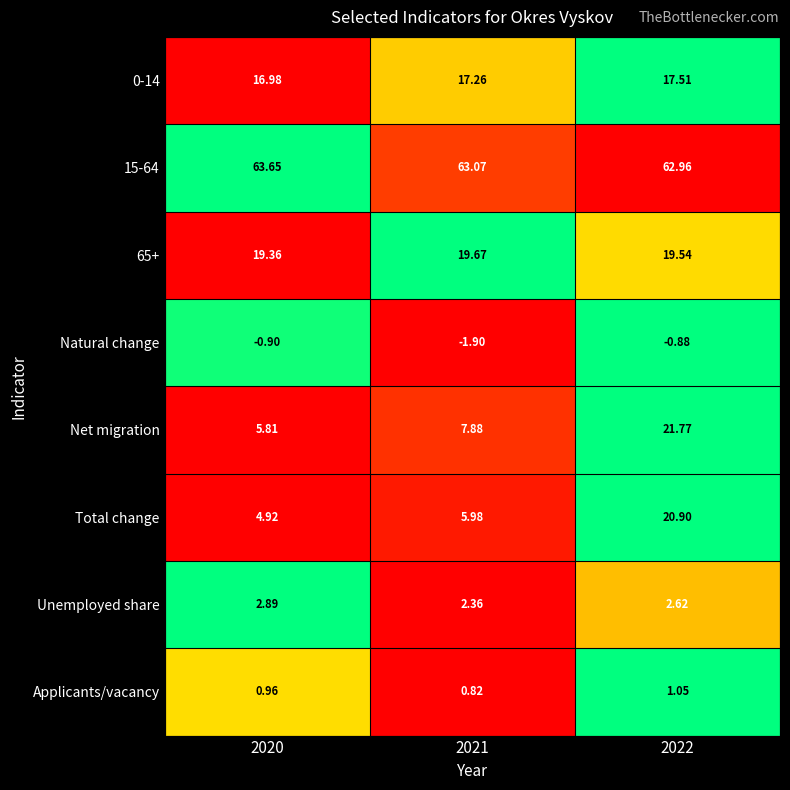

Is the value of Net migration at 2020 greater than the value of Unemployed share at 2022?

Yes